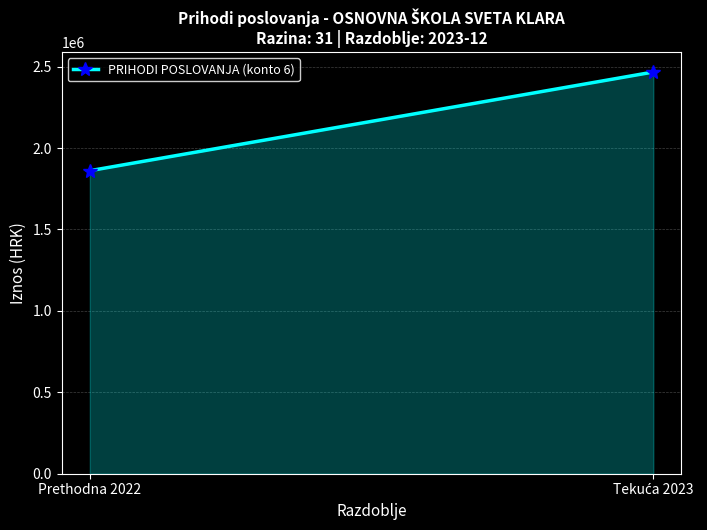

List the labels in order of value, largest first.

Tekuća 2023, Prethodna 2022